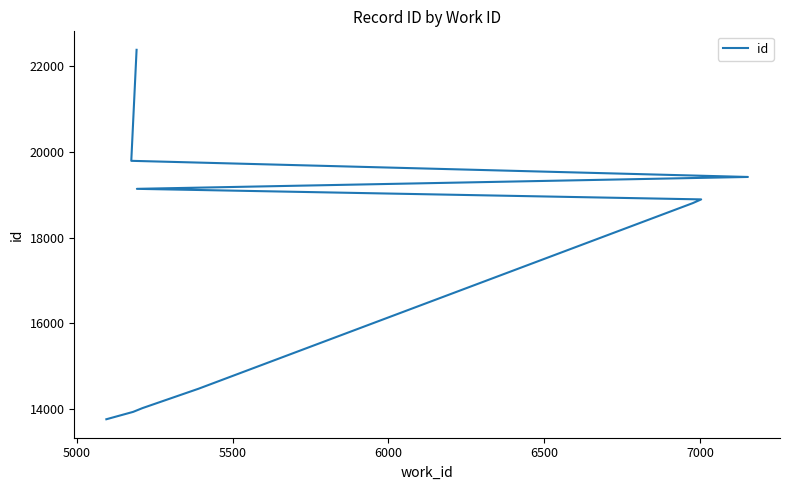

What is the smallest value displayed?

13766